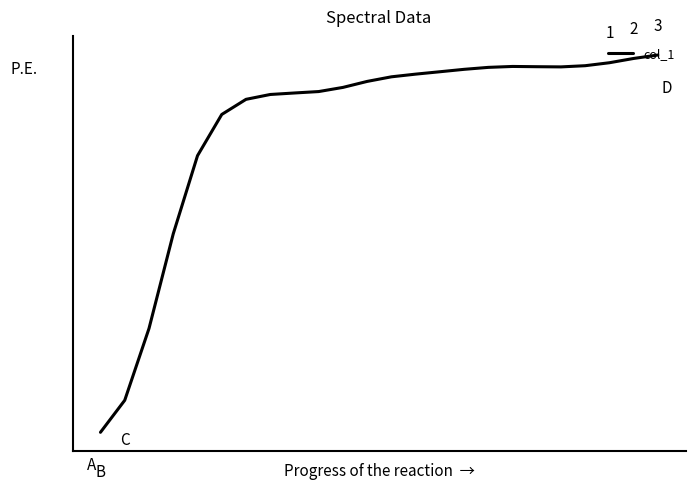

Does the chart display data point markers on the line(s)?

No